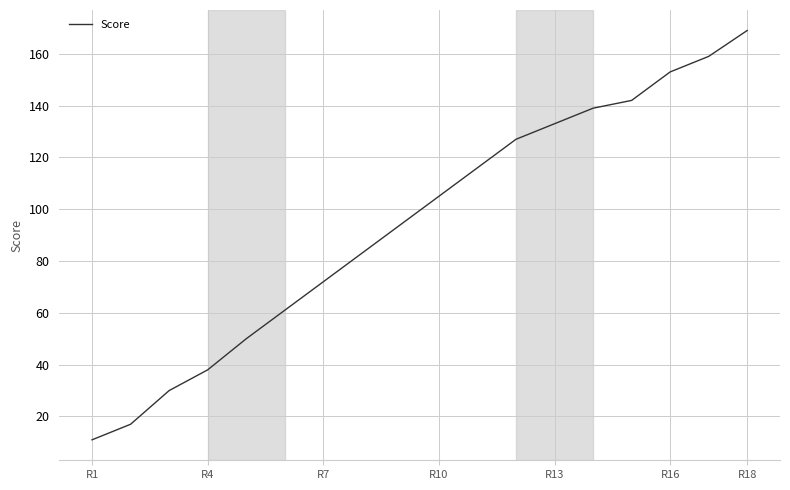

What is the minimum value shown in the chart?

11